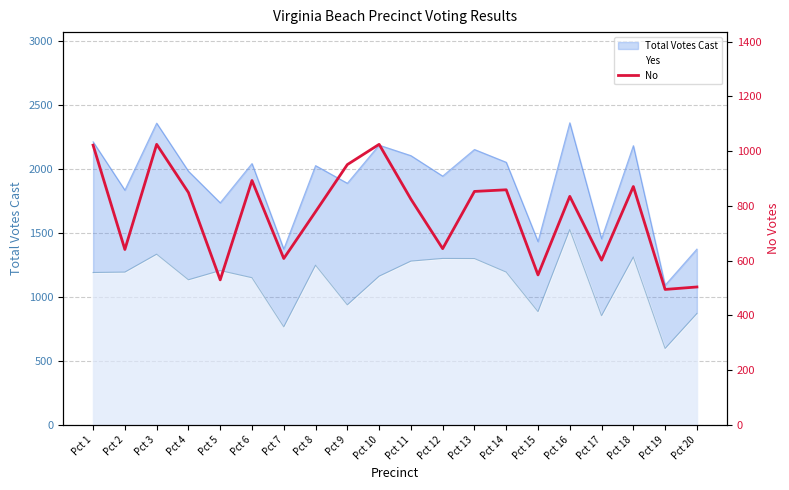

List the labels in order of value, largest first.

Pct 3, Pct 10, Pct 1, Pct 9, Pct 6, Pct 18, Pct 14, Pct 13, Pct 4, Pct 16, Pct 11, Pct 8, Pct 12, Pct 2, Pct 7, Pct 17, Pct 15, Pct 5, Pct 20, Pct 19